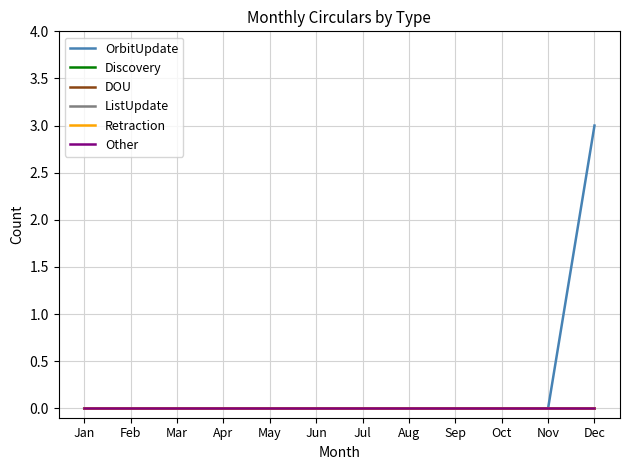

Is this an area chart (filled region under the line)?

No